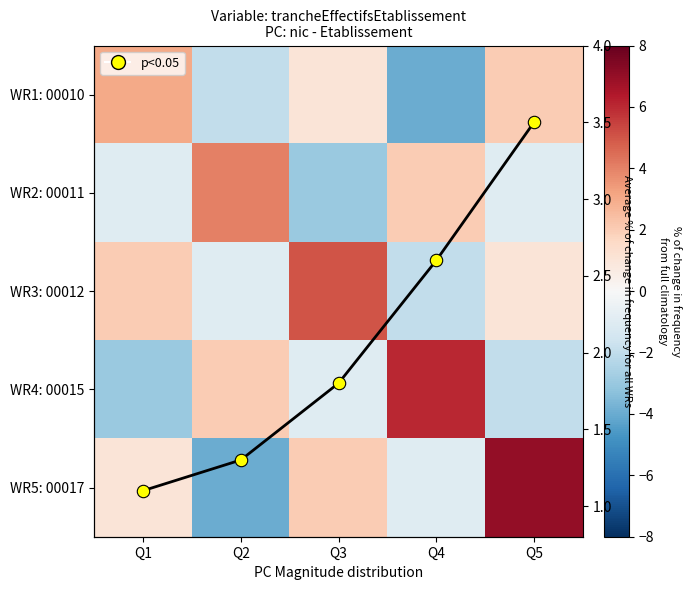

At which label is WR3: 00012 closest to 1?

Q5